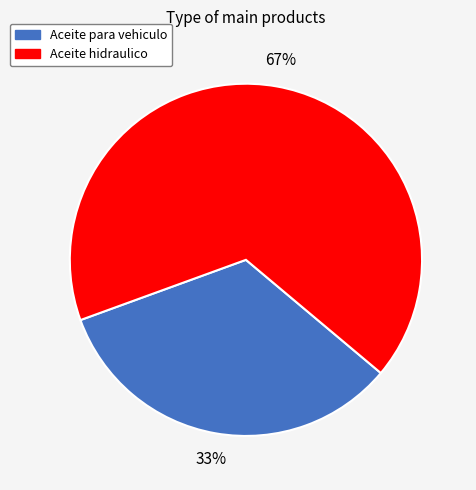

What is the smallest slice in the pie chart?

Aceite para vehiculo